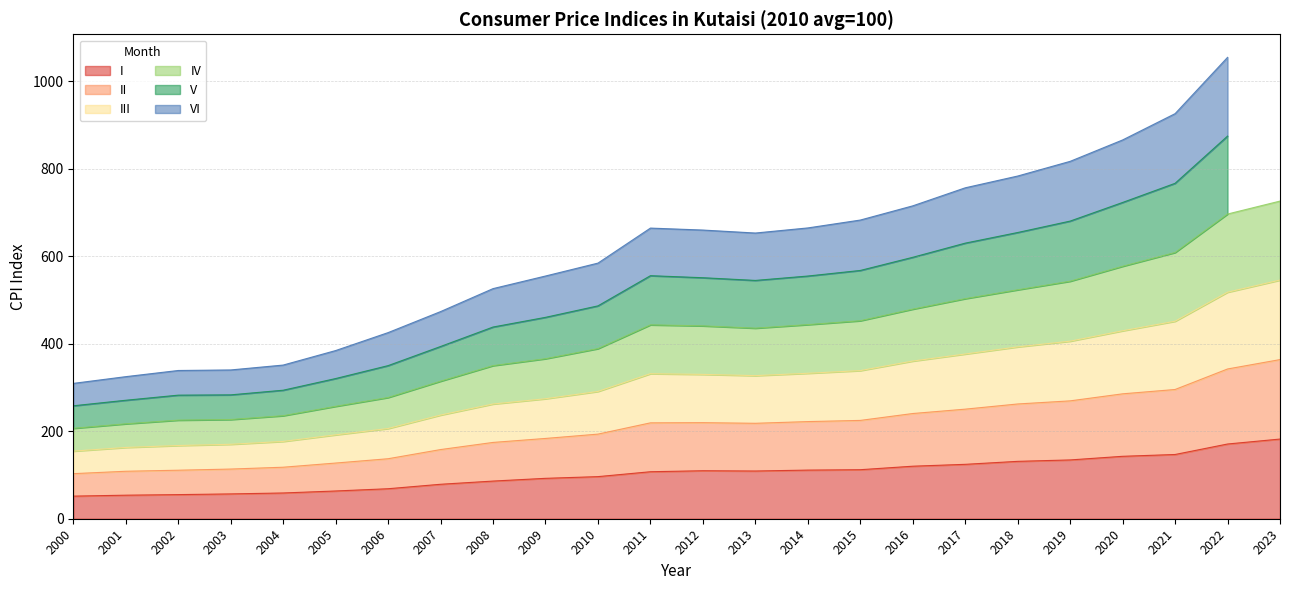

True or false: III has more than 0 points higher than both neighbors.

True